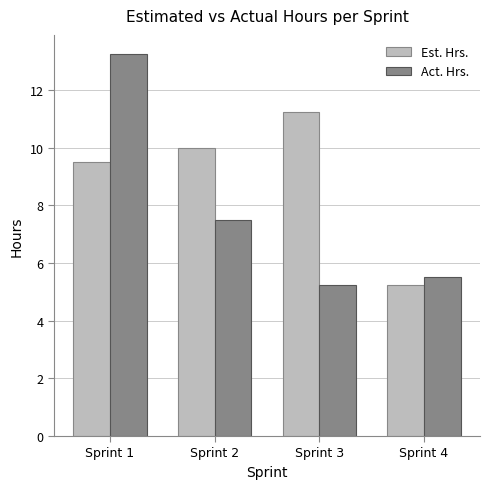

Between Sprint 2 and Sprint 4, which series saw the biggest shift?

Est. Hrs.